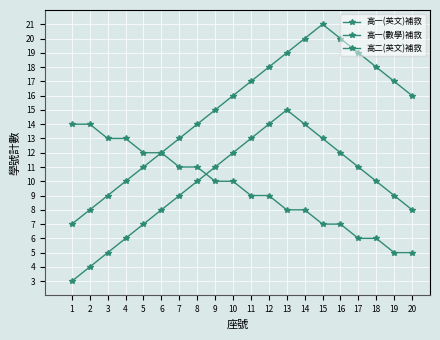

How many series are shown in this chart?

3